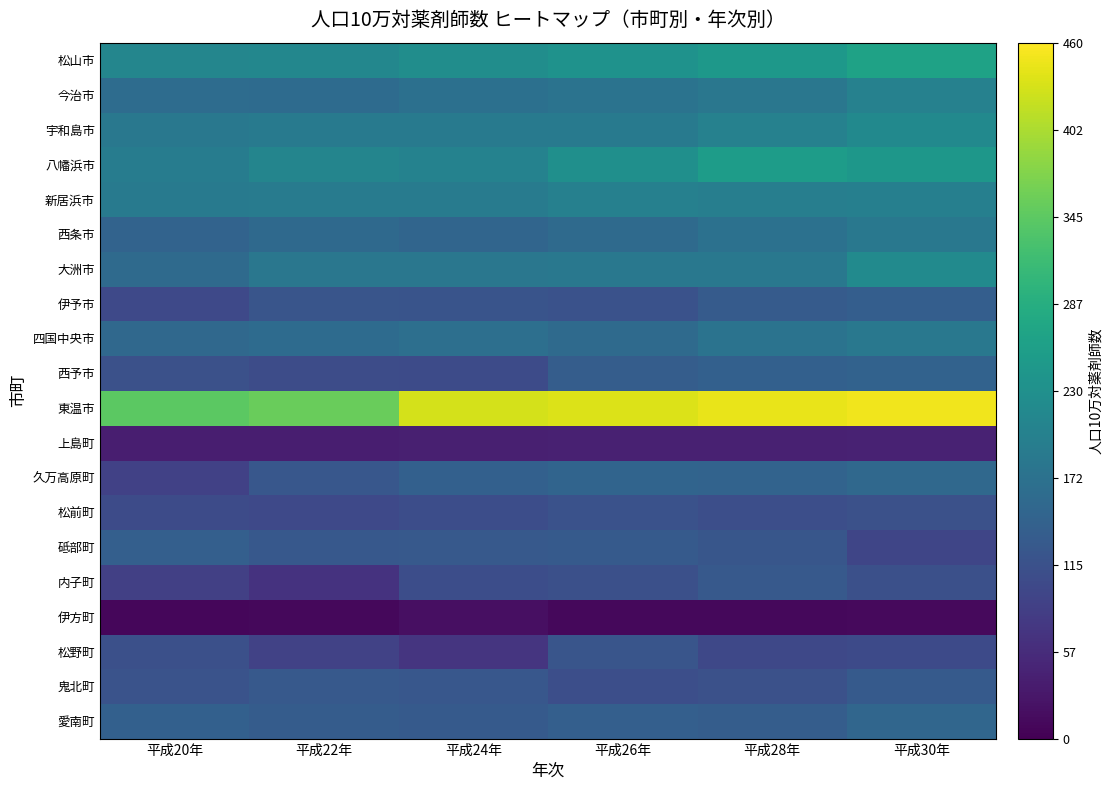

Reading left to right, what are all the values shown in this chart?

松山市: 平成20年=210.9	平成22年=212.1	平成24年=225.1	平成26年=234.5	平成28年=245.3	平成30年=264.2
今治市: 平成20年=163.0	平成22年=160.3	平成24年=170.6	平成26年=174.5	平成28年=181.5	平成30年=202.7
宇和島市: 平成20年=184.2	平成22年=187.6	平成24年=188.4	平成26年=186.9	平成28年=201.5	平成30年=218.1
八幡浜市: 平成20年=192.6	平成22年=208.5	平成24年=204.4	平成26年=229.5	平成28年=254.2	平成30年=243.7
新居浜市: 平成20年=188.4	平成22年=191.4	平成24年=190.5	平成26年=200.7	平成28年=197.3	平成30年=198.6
西条市: 平成20年=146.3	平成22年=157.0	平成24年=150.1	平成26年=159.8	平成28年=170.9	平成30年=184.5
大洲市: 平成20年=159.8	平成22年=182.4	平成24年=182.6	平成26年=184.8	平成28年=184.5	平成30年=219.4
伊予市: 平成20年=100.8	平成22年=121.0	平成24年=119.9	平成26年=116.1	平成28年=131.7	平成30年=136.7
四国中央市: 平成20年=154.6	平成22年=160.8	平成24年=168.4	平成26年=159.3	平成28年=175.4	平成30年=184.0
西予市: 平成20年=114.0	平成22年=106.9	平成24年=105.0	平成26年=135.6	平成28年=141.1	平成30年=144.9
東温市: 平成20年=343.7	平成22年=354.6	平成24年=429.7	平成26年=435.8	平成28年=444.5	平成30年=450.1
上島町: 平成20年=39.3	平成22年=39.2	平成24年=40.4	平成26年=41.8	平成28年=42.7	平成30年=44.4
久万高原町: 平成20年=88.8	平成22年=124.4	平成24年=140.4	平成26年=148.9	平成28年=146.0	平成30年=154.9
松前町: 平成20年=104.9	平成22年=102.1	平成24年=109.6	平成26年=116.6	平成28年=110.0	平成30年=113.5
砥部町: 平成20年=138.5	平成22年=127.4	平成24年=129.1	平成26年=130.6	平成28年=122.5	平成30年=95.9
内子町: 平成20年=86.3	平成22年=66.5	平成24年=108.7	平成26年=112.2	平成28年=128.1	平成30年=113.1
伊方町: 平成20年=8.9	平成22年=9.2	平成24年=19.4	平成26年=10.3	平成28年=10.7	平成30年=11.3
松野町: 平成20年=113.0	平成22年=91.4	平成24年=70.2	平成26年=120.8	平成28年=100.5	平成30年=103.1
鬼北町: 平成20年=117.2	平成22年=128.9	平成24年=124.0	平成26年=110.3	平成28年=114.3	平成30年=129.4
愛南町: 平成20年=140.9	平成22年=133.0	平成24年=129.5	平成26年=139.3	平成28年=135.9	平成30年=152.6